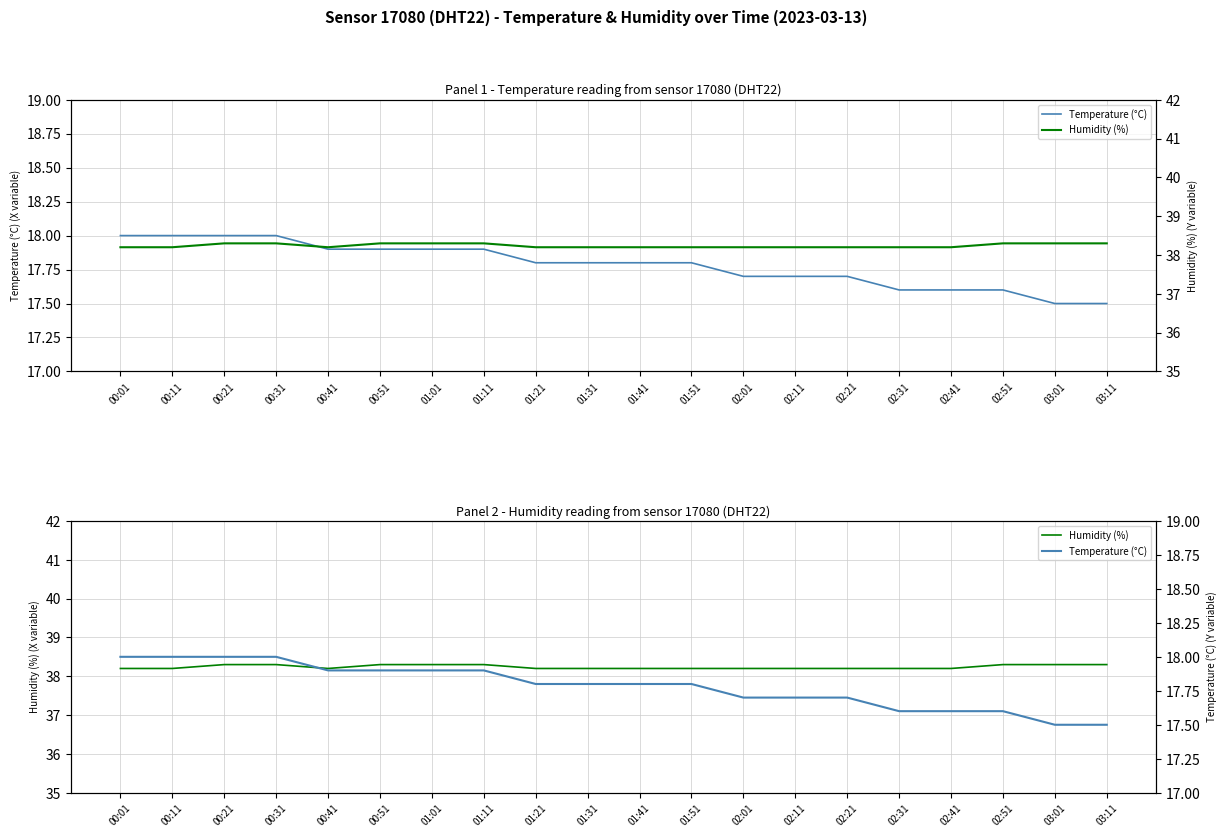

What is the label of the 20th point from the left?

03:11